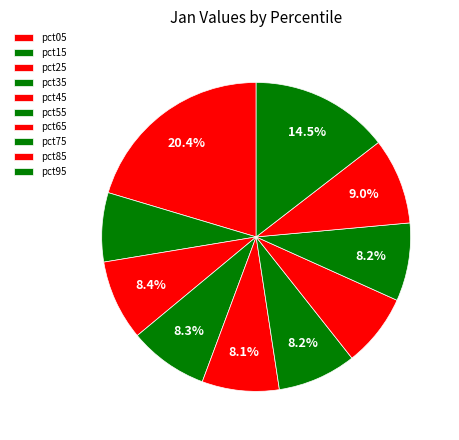

Is it true that pct35 is 23% of the pie?

False